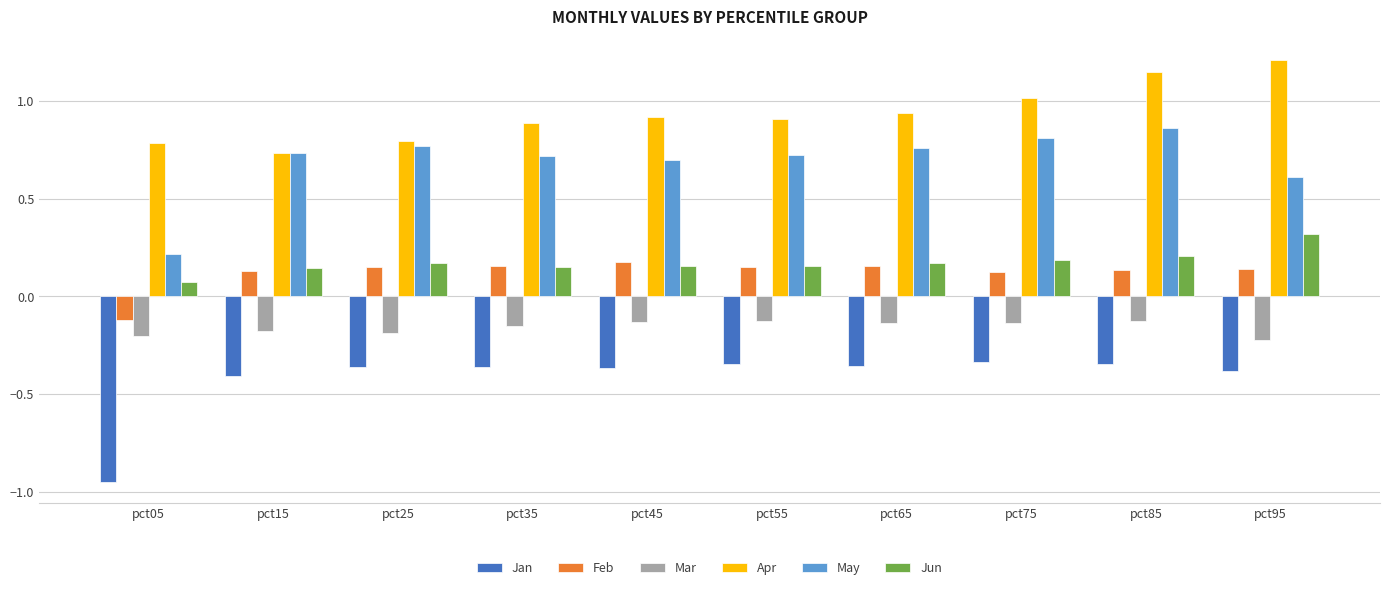

What is the difference between the maximum and minimum values in the May series?

0.6